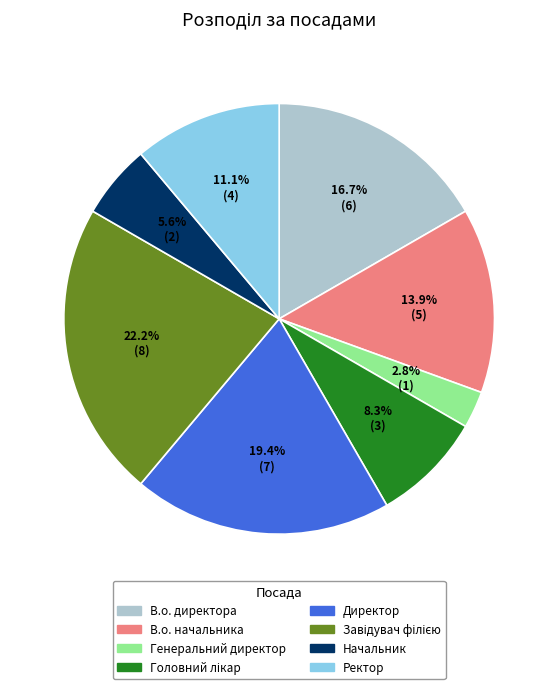

Is it true that Начальник is 6% of the pie?

True